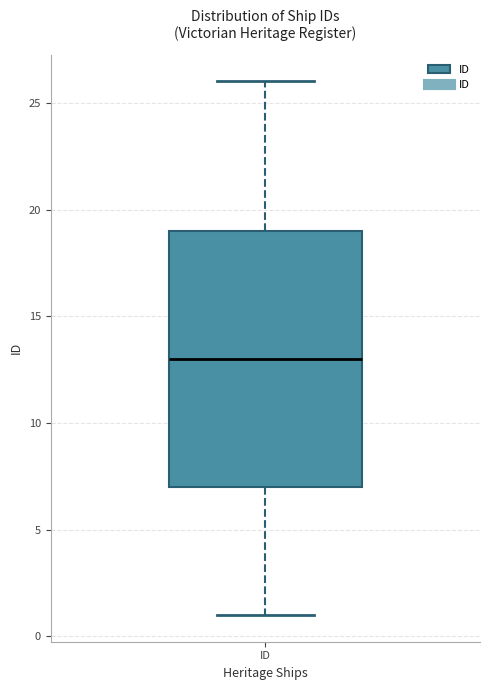

Transcribe this box plot: give where the median line is, the range the box spans, and where the two whiskers end, as read against the y-axis. The values are not printed on the chart, so give them approximately, as read against the axis.

median 13, box 7 to 19, whiskers 1 to 26